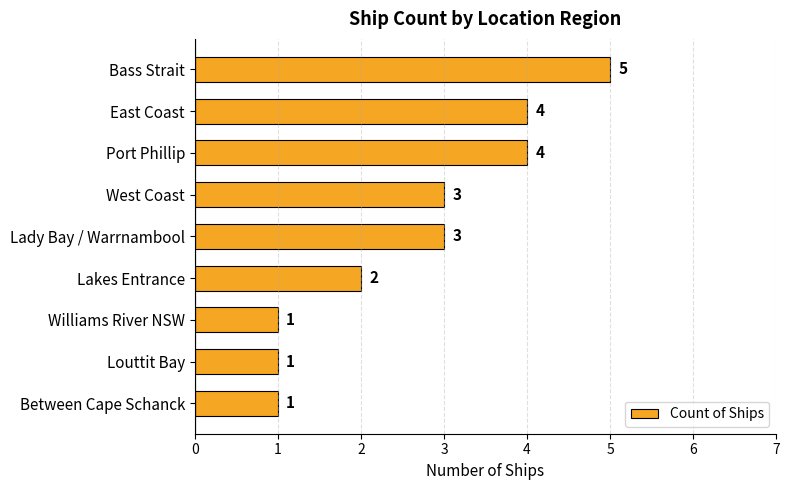

What is the difference between the maximum and minimum values?

4